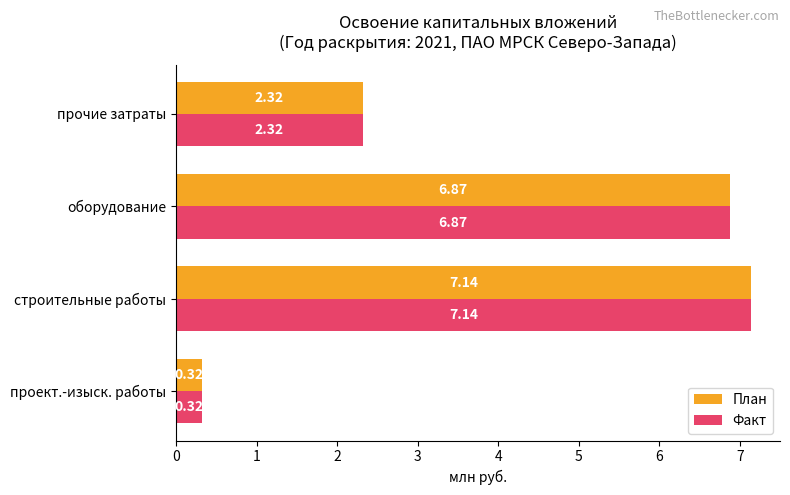

What is the average value of the План series?

4.2